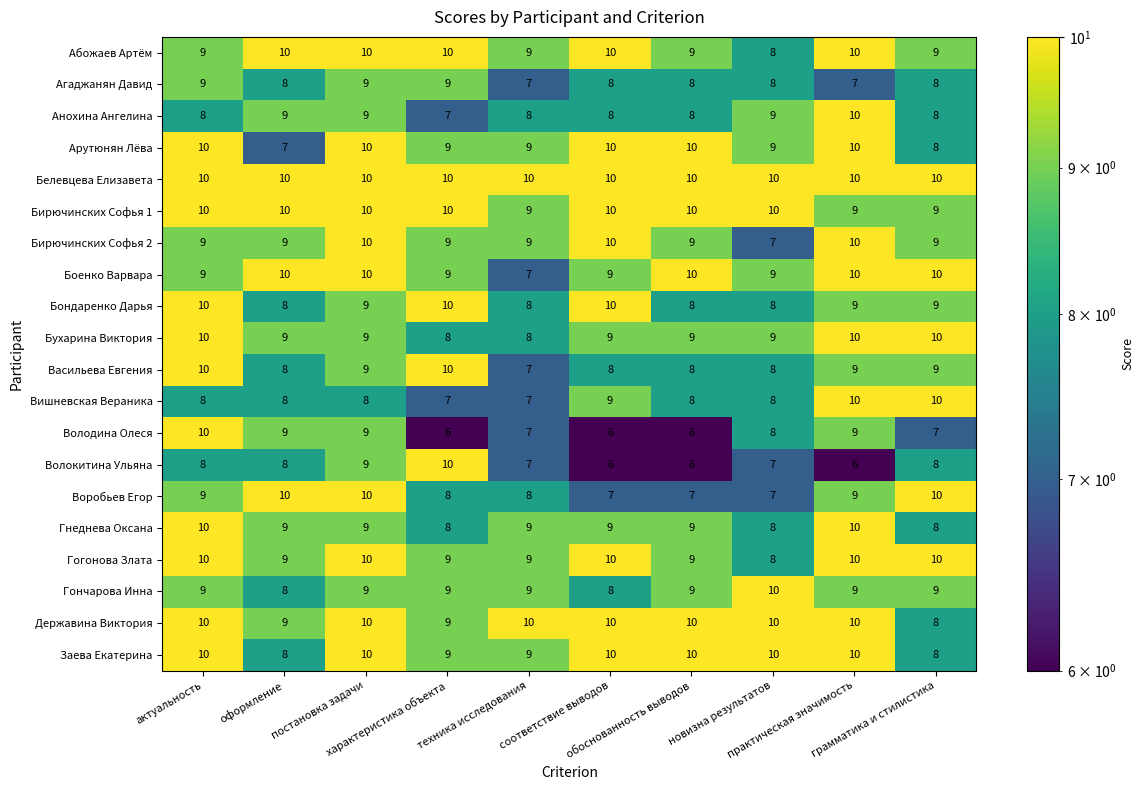

At which category is the sum across all series the highest?

постановка задачи